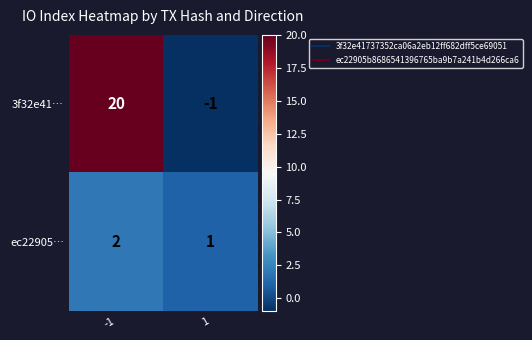

The value of 3f32e41… at -1 is 20. True or false?

True